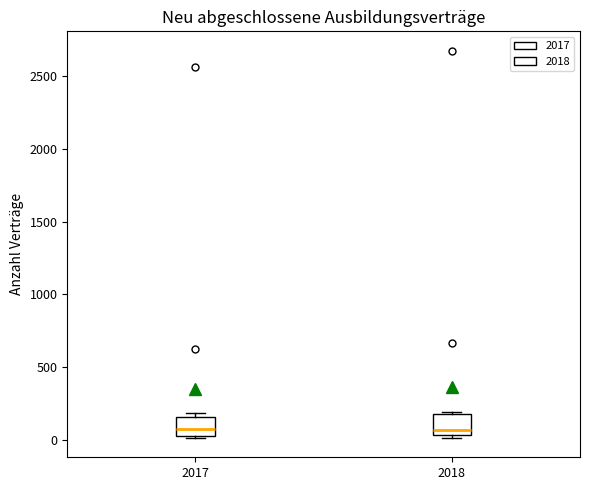

Reading left to right, transcribe this box plot: for each box, give where its median line is, the range the box spans, and where its two whiskers end, as read against the y-axis. The values are not printed on the chart, so give them approximately, as read against the axis.

2017: median 50, box 0 to 150, whiskers 0 to 200
2018: median 50 (just above the box's lower edge), box 50 to 200, whiskers 0 to 200